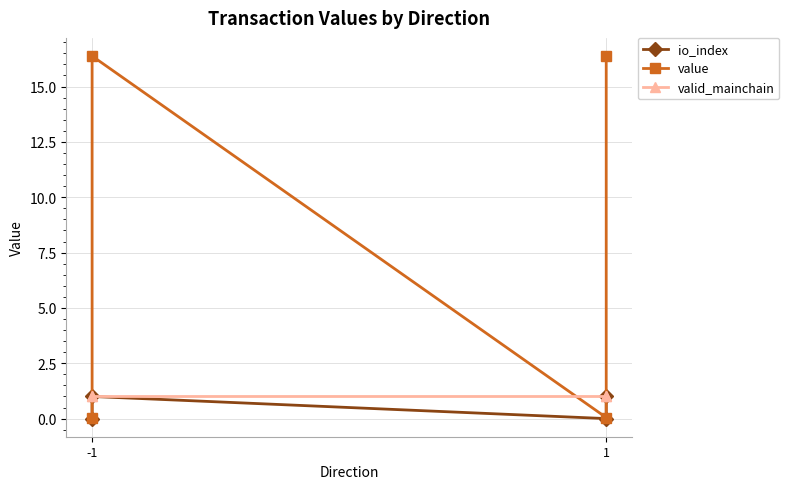

What is the difference between the second highest and minimum values in the io_index series?

1.0